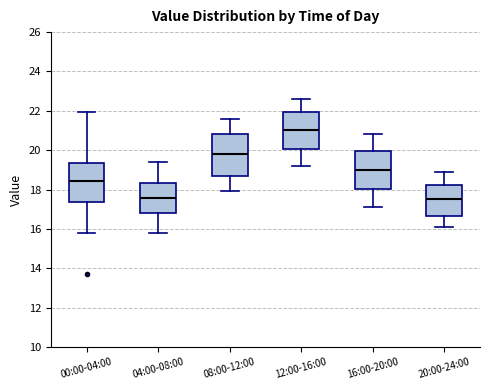

Reading left to right, transcribe this box plot: for each box, give where its median line is, the range the box spans, and where its two whiskers end, as read against the y-axis. The values are not printed on the chart, so give them approximately, as read against the axis.

00:00-04:00: median 18.4, box 17.4 to 19.4, whiskers 15.8 to 22.0
04:00-08:00: median 17.6, box 16.8 to 18.4, whiskers 15.8 to 19.4
08:00-12:00: median 19.8, box 18.8 to 20.8, whiskers 18.0 to 21.6
12:00-16:00: median 21.0, box 20.0 to 22.0, whiskers 19.2 to 22.6
16:00-20:00: median 19.0, box 18.0 to 20.0, whiskers 17.2 to 20.8
20:00-24:00: median 17.6, box 16.6 to 18.2, whiskers 16.2 to 19.0